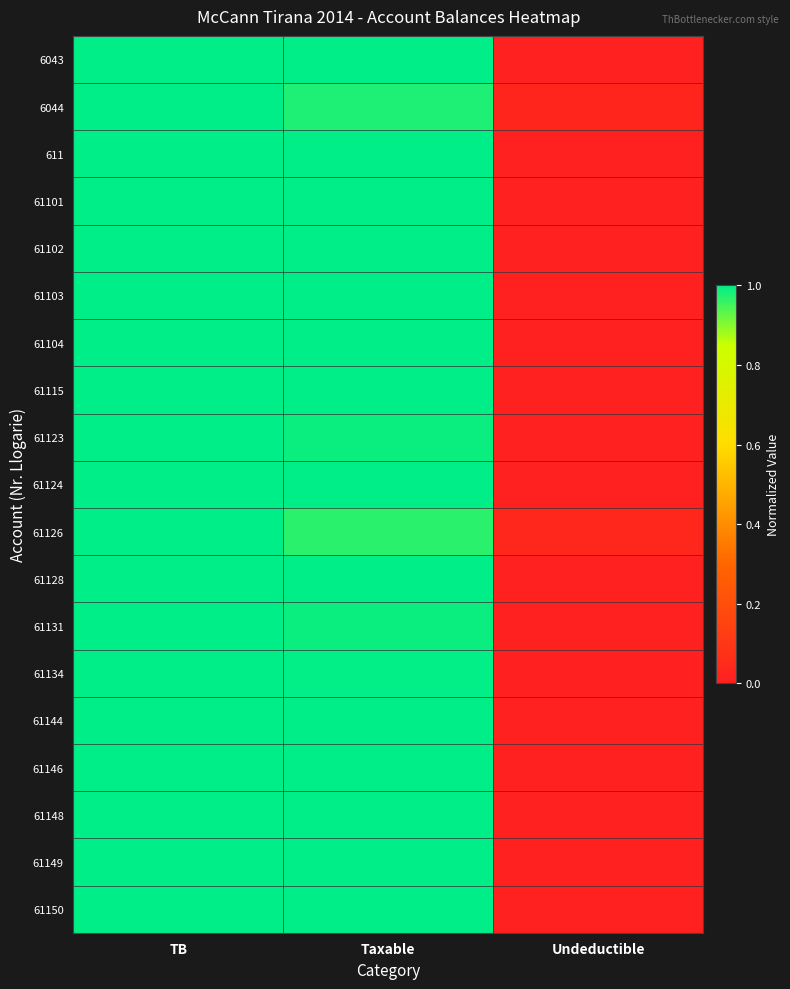

Reading right to left, extract all data points from this chart.

6043: Undeductible=0.0	Taxable=1.0	TB=1.0
6044: Undeductible=0.0	Taxable=1.0	TB=1.0
611: Undeductible=0.0	Taxable=1.0	TB=1.0
61101: Undeductible=0.0	Taxable=1.0	TB=1.0
61102: Undeductible=0.0	Taxable=1.0	TB=1.0
61103: Undeductible=0.0	Taxable=1.0	TB=1.0
61104: Undeductible=0.0	Taxable=1.0	TB=1.0
61115: Undeductible=0.0	Taxable=1.0	TB=1.0
61123: Undeductible=0.0	Taxable=1.0	TB=1.0
61124: Undeductible=0.0	Taxable=1.0	TB=1.0
61126: Undeductible=0.0	Taxable=1.0	TB=1.0
61128: Undeductible=0.0	Taxable=1.0	TB=1.0
61131: Undeductible=0.0	Taxable=1.0	TB=1.0
61134: Undeductible=0.0	Taxable=1.0	TB=1.0
61144: Undeductible=0.0	Taxable=1.0	TB=1.0
61146: Undeductible=0.0	Taxable=1.0	TB=1.0
61148: Undeductible=0.0	Taxable=1.0	TB=1.0
61149: Undeductible=0.0	Taxable=1.0	TB=1.0
61150: Undeductible=0.0	Taxable=1.0	TB=1.0